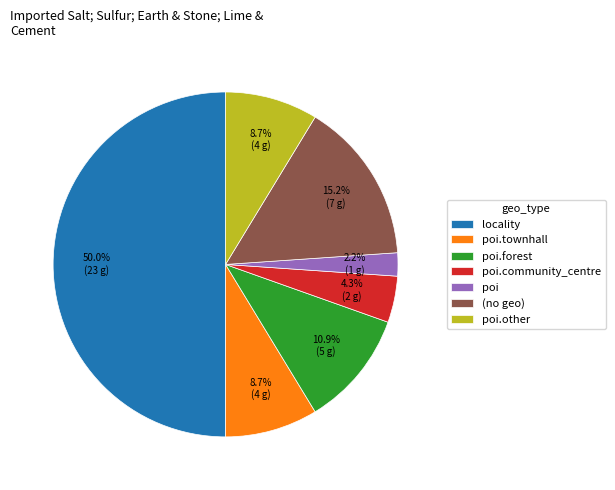

What is the ratio of the value at poi.other to the value at poi.townhall?

1.0